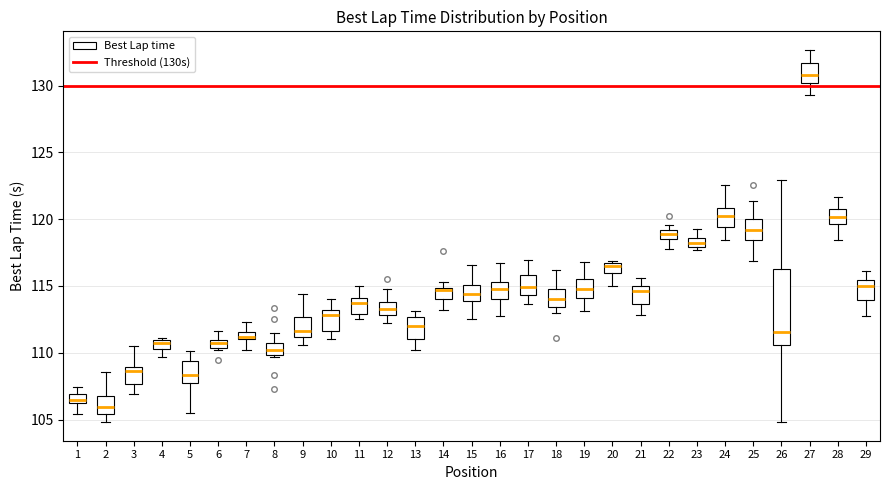

Which box is the tallest, from its lower edge to its upper edge?

26